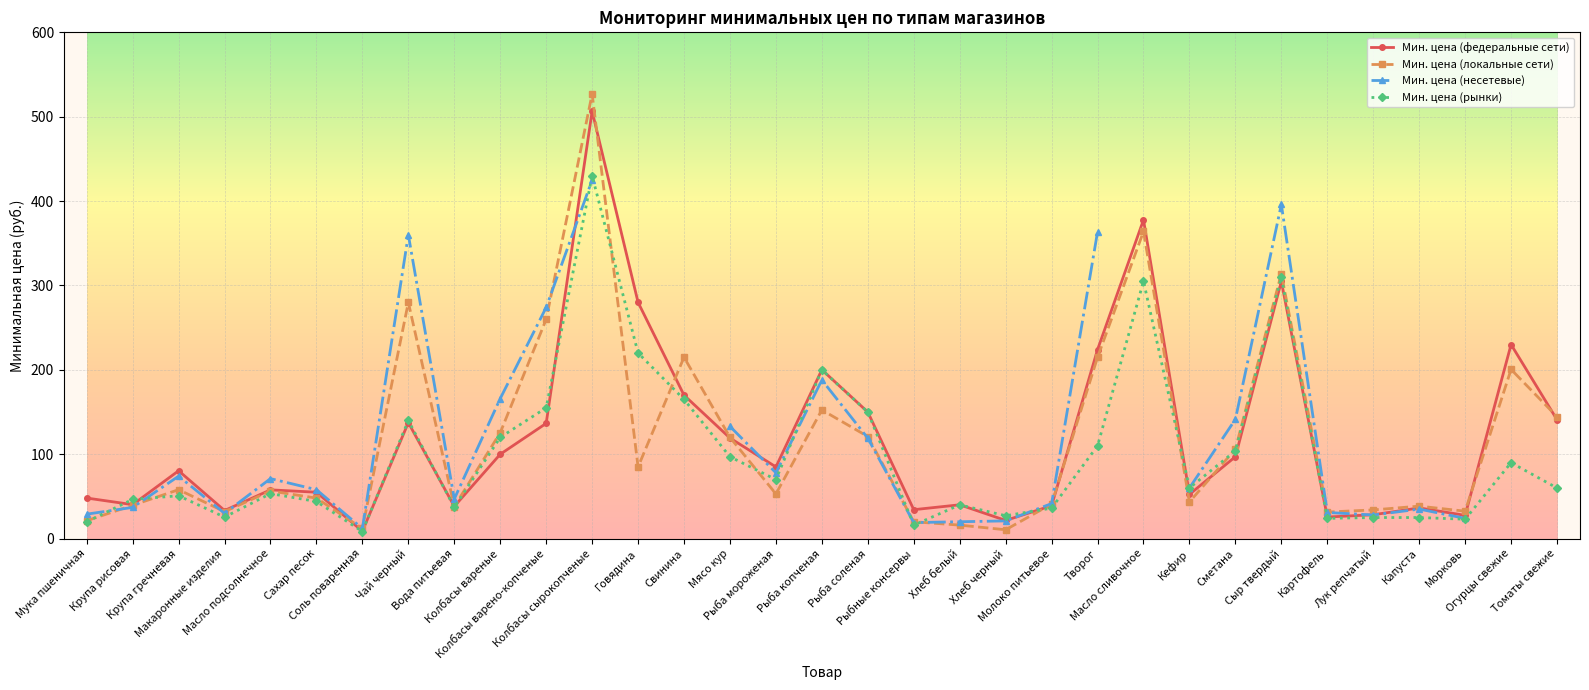

What is the sum of the Мин. цена (федеральные сети) values at Мясо кур and Макаронные изделия?

152.5